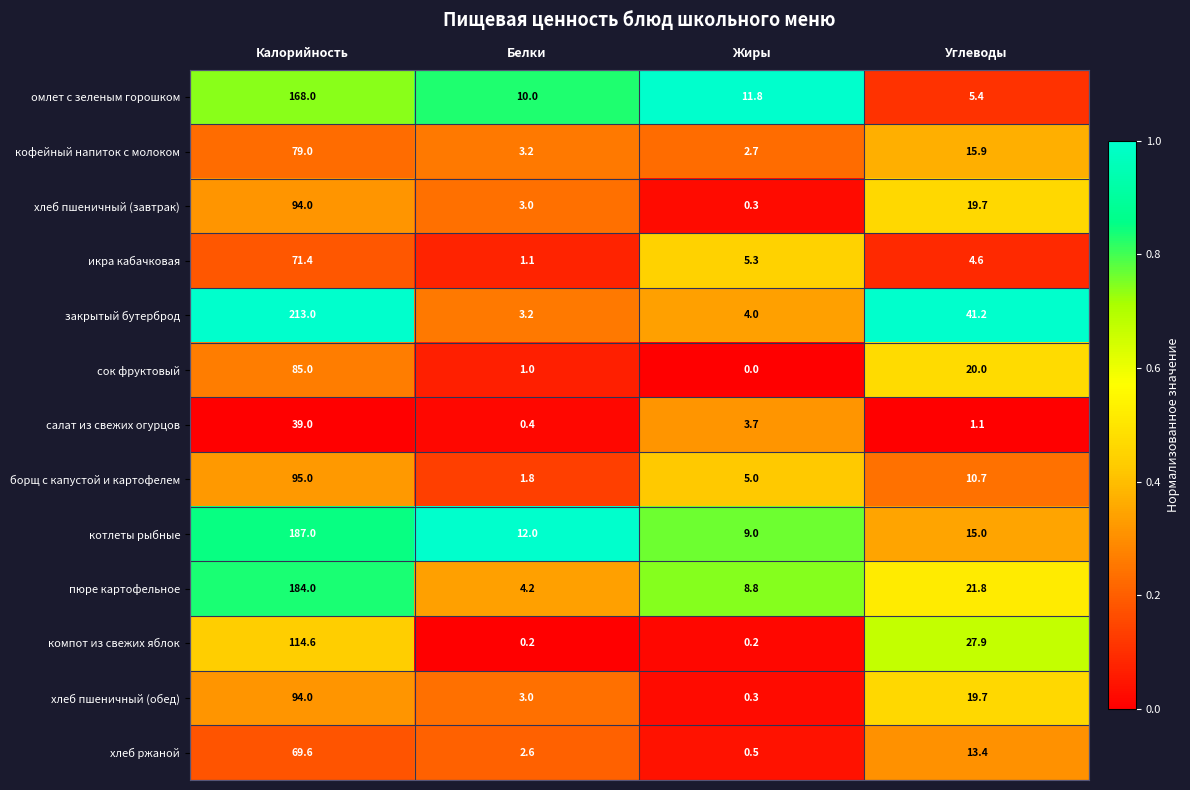

Is it true that хлеб пшеничный (завтрак) equals 5.0 at Белки?

False